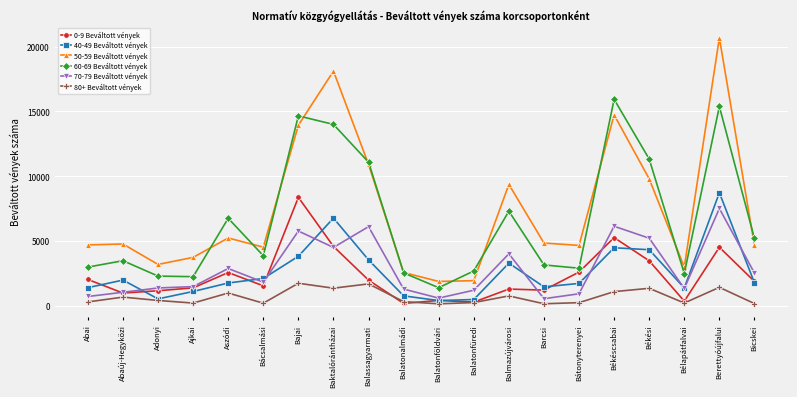

Which series has the largest range (max minus min)?

50-59 Beváltott vények